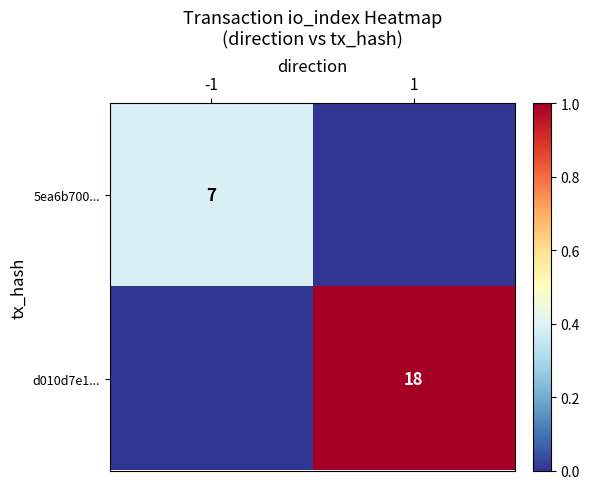

Count the number of data series in this chart.

2